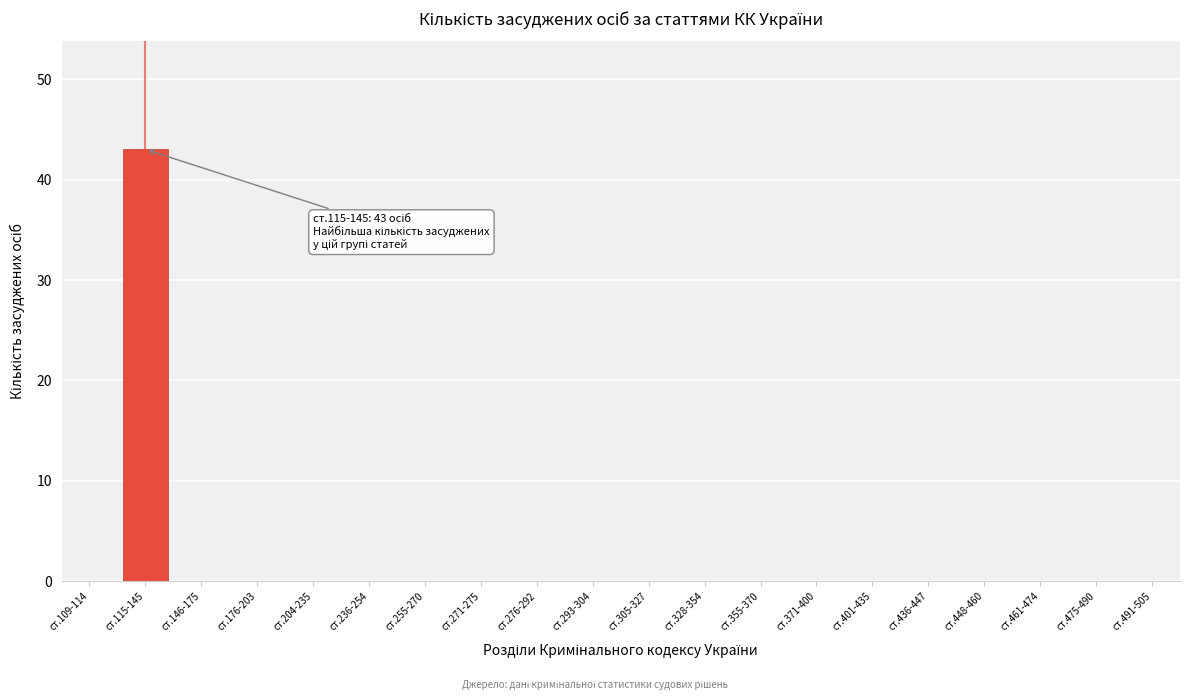

Reading left to right, transcribe all the data shown in this chart.

ст.109-114=0	ст.115-145=43	ст.146-175=0	ст.176-203=0	ст.204-235=0	ст.236-254=0	ст.255-270=0	ст.271-275=0	ст.276-292=0	ст.293-304=0	ст.305-327=0	ст.328-354=0	ст.355-370=0	ст.371-400=0	ст.401-435=0	ст.436-447=0	ст.448-460=0	ст.461-474=0	ст.475-490=0	ст.491-505=0